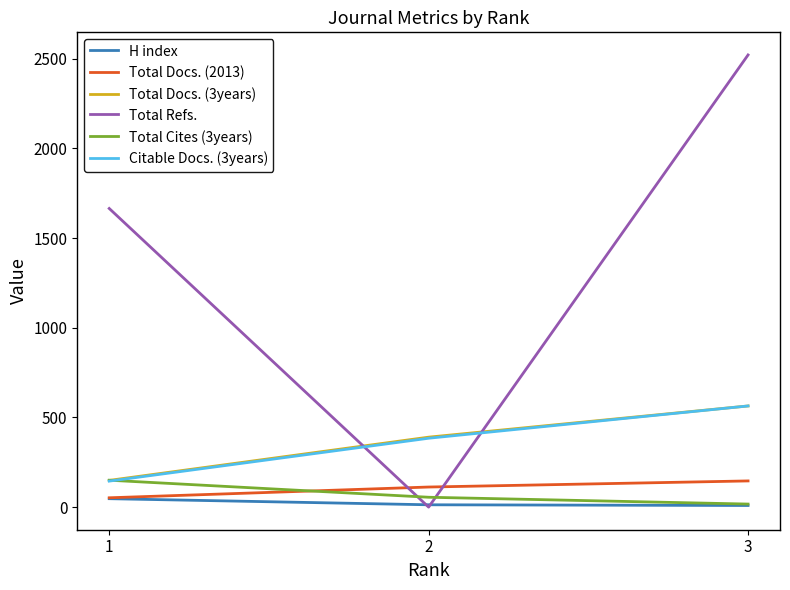

How many lines are shown in the chart?

6